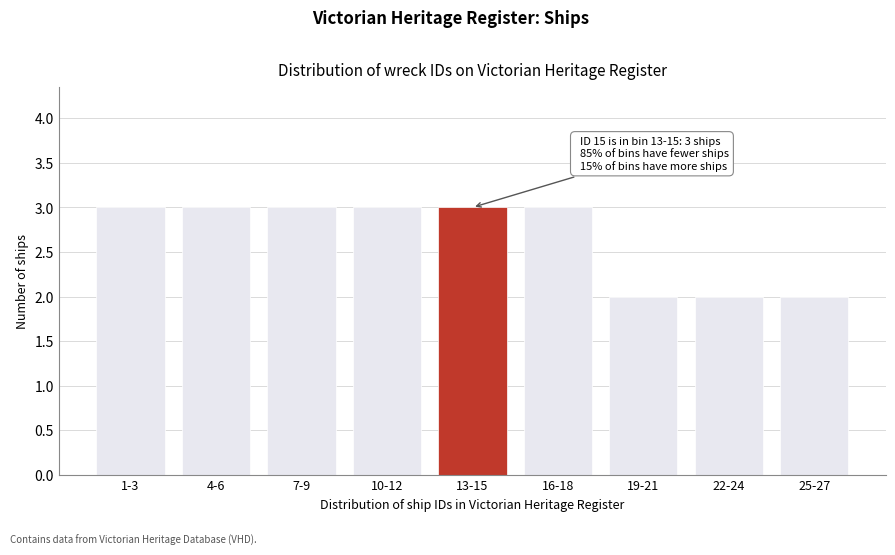

Reading left to right, list all the values displayed in this chart.

1-3=3	4-6=3	7-9=3	10-12=3	13-15=3	16-18=3	19-21=2	22-24=2	25-27=2